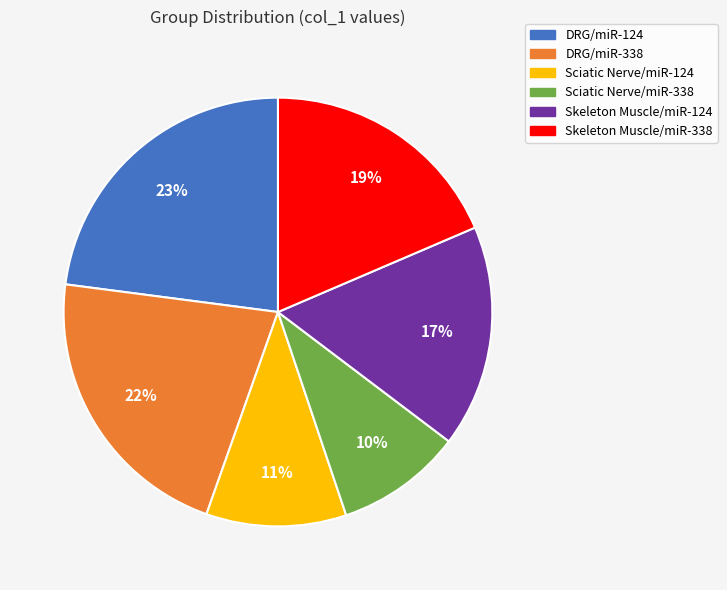

Is the sum of Sciatic Nerve/miR-338 and DRG/miR-338 greater than half?

No